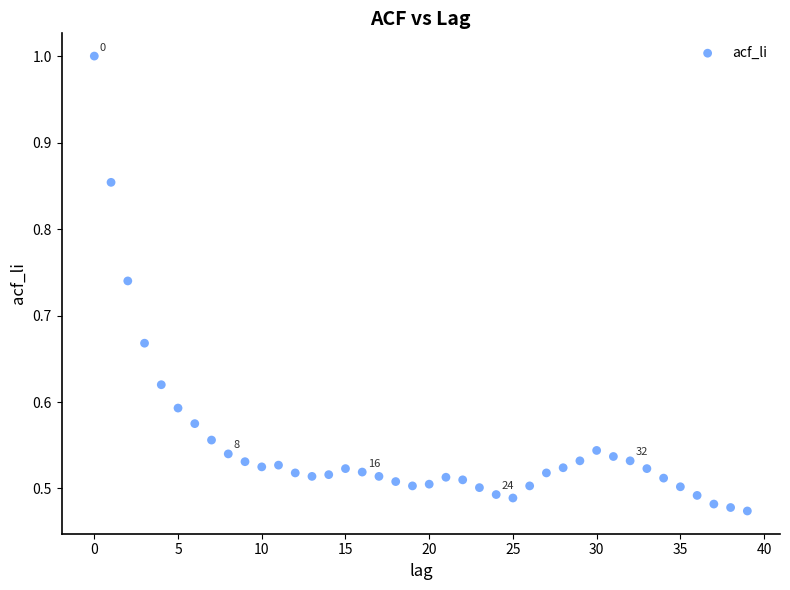

Count the number of points in this scatter plot.

40